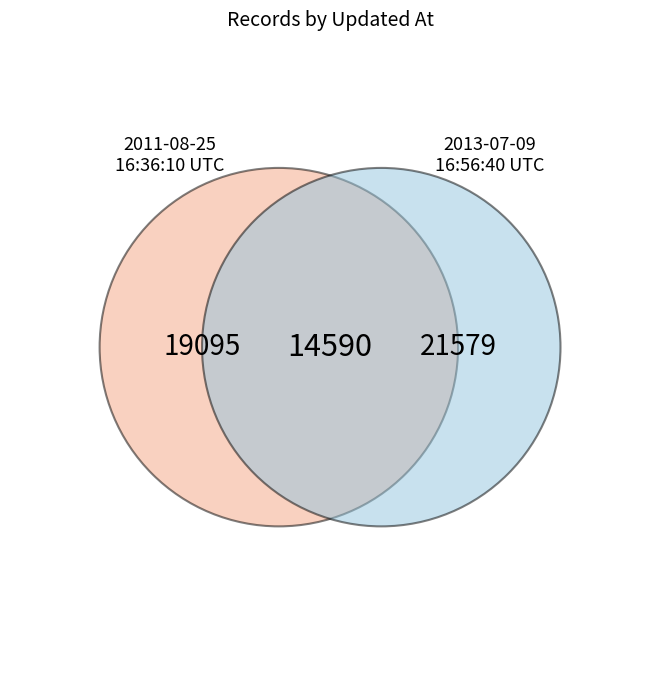

Approximately how many times larger is the value at 2013-07-09 16:56:40 UTC compared to 2011-08-25 16:36:10 UTC?

1.1